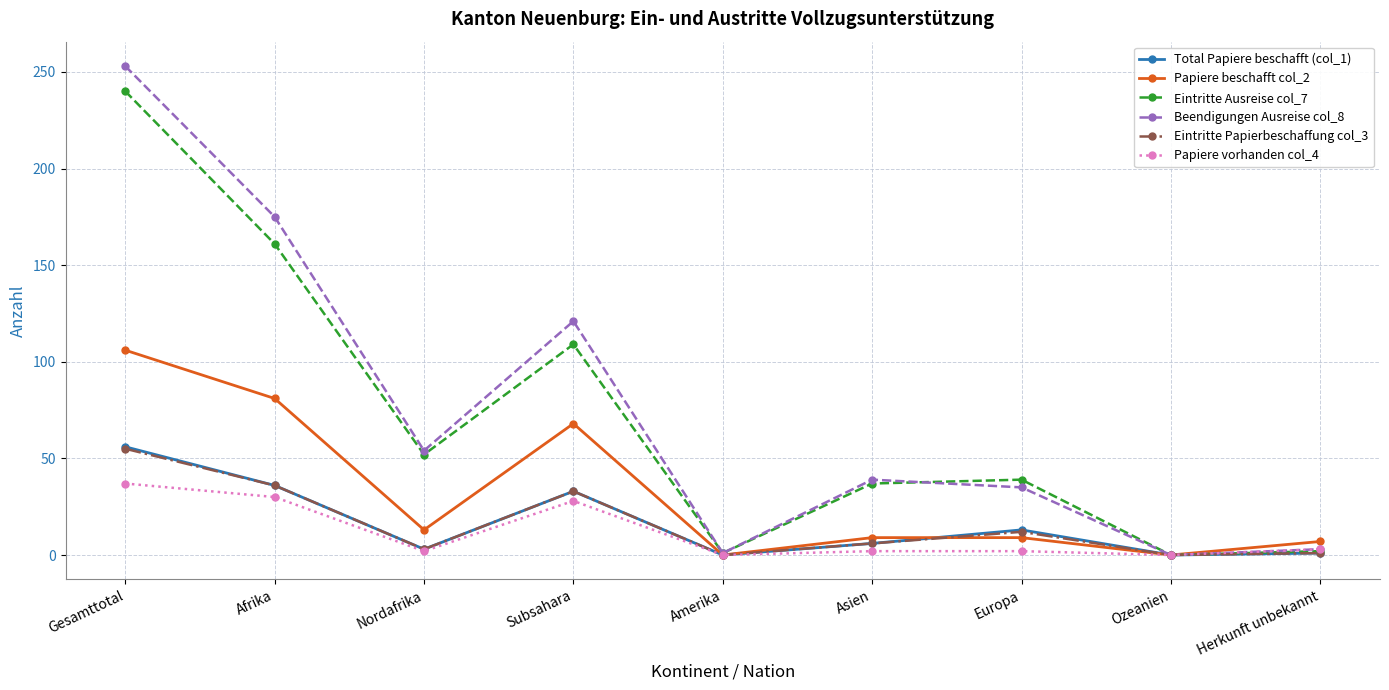

What is the label of the 1st point from the left?

Gesamttotal